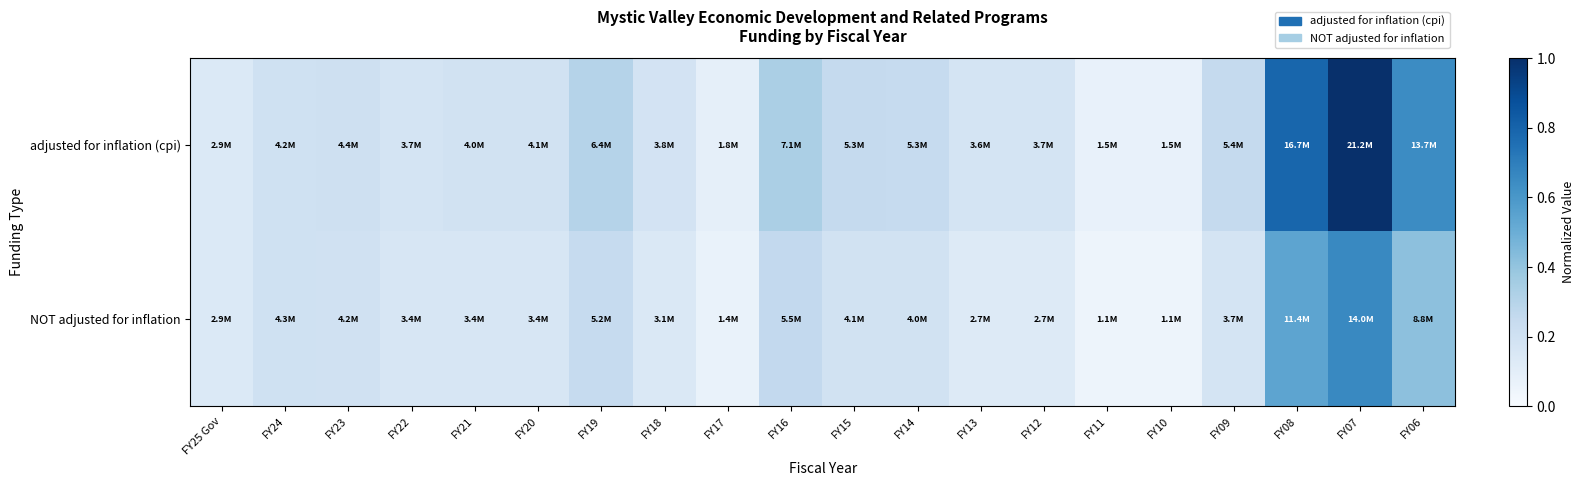

How many categories are shown in the chart?

20